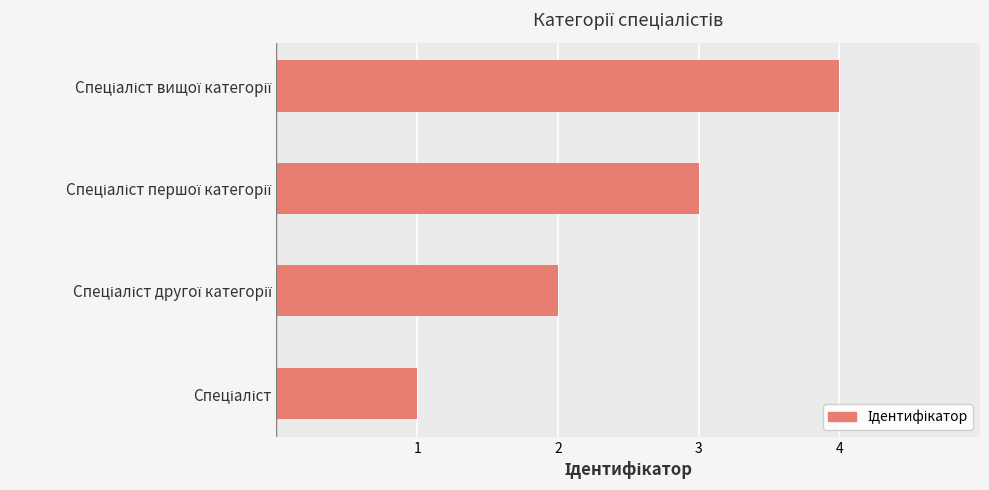

What is the maximum value shown in the chart?

4